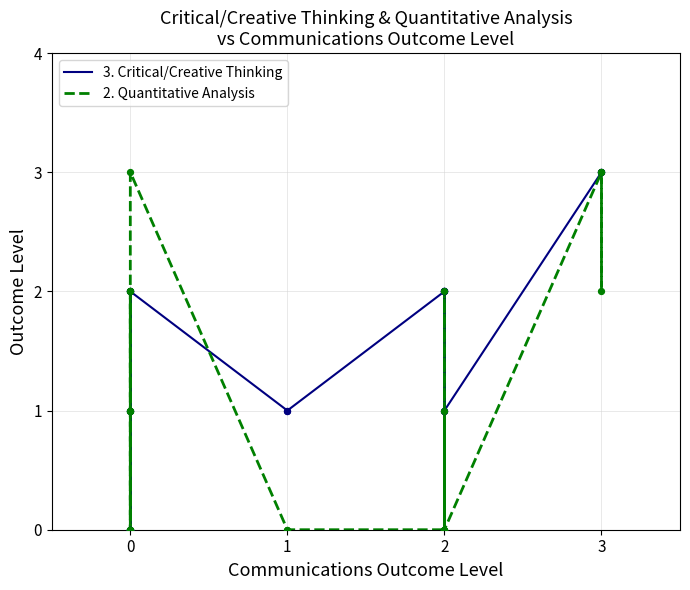

Which series reaches the minimum Y coordinate?

3. Critical/Creative Thinking